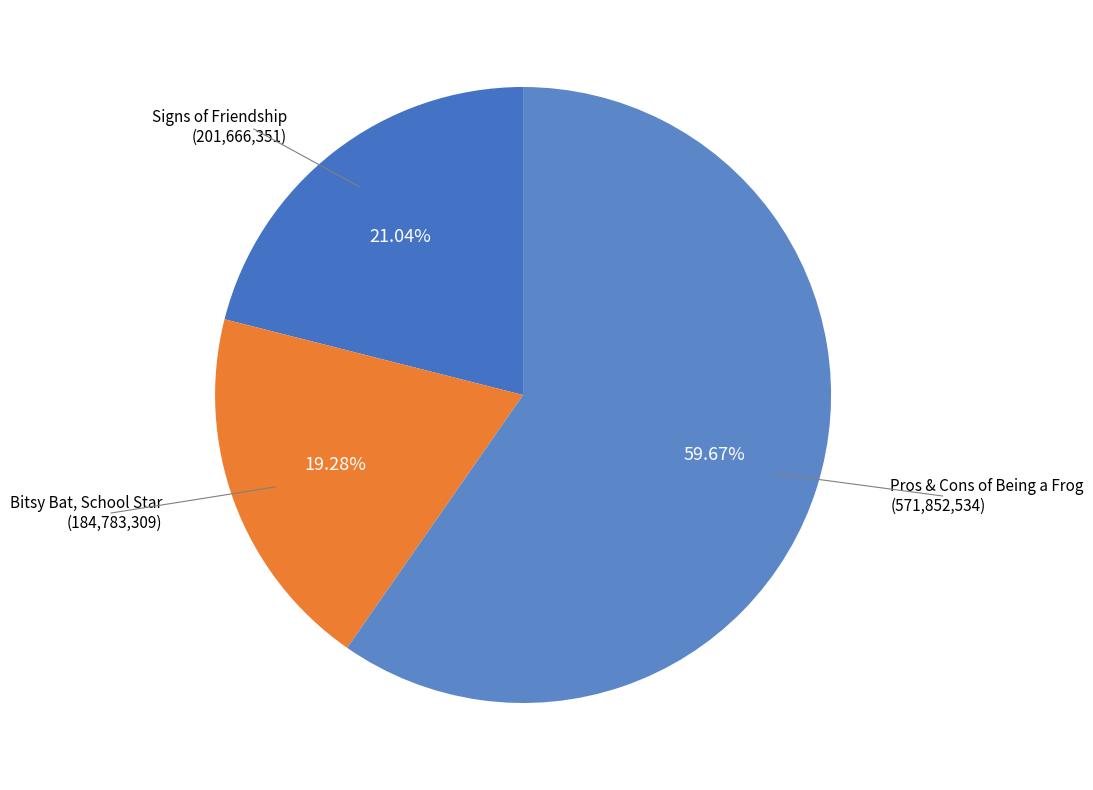

To the nearest percent, what is the difference between the largest and smallest slice percentages?

40%